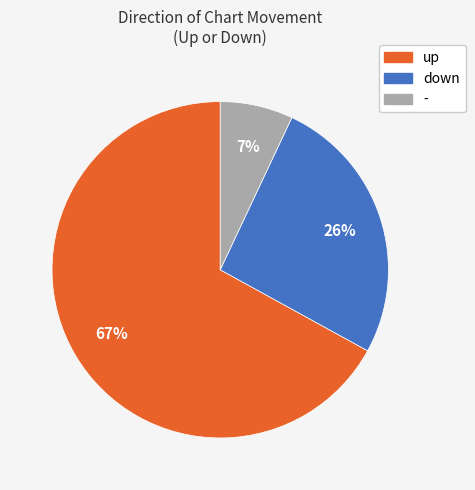

Combined, do up and down account for over 50%?

Yes